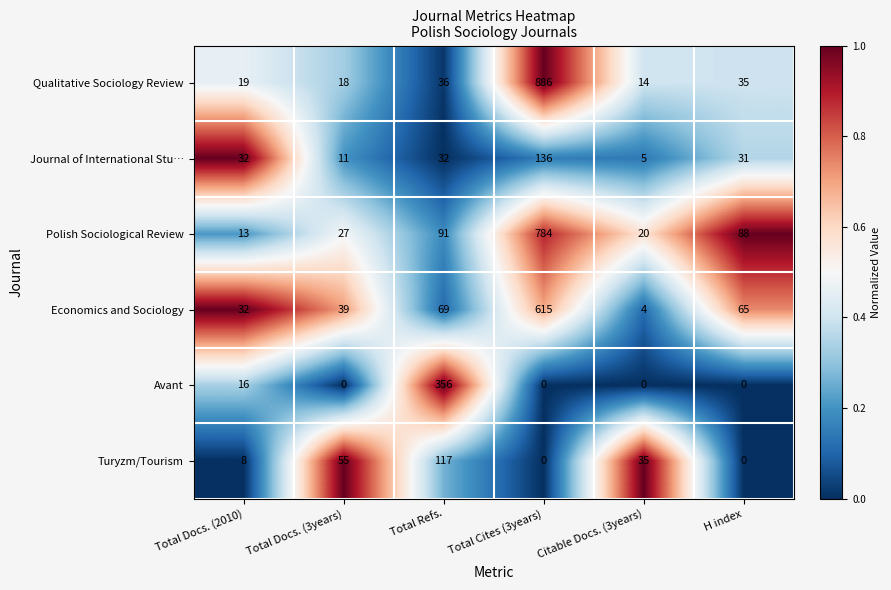

List the series in order of their peak value, highest first.

Qualitative Sociology Review, Polish Sociological Review, Economics and Sociology, Avant, Journal of International Stu…, Turyzm/Tourism